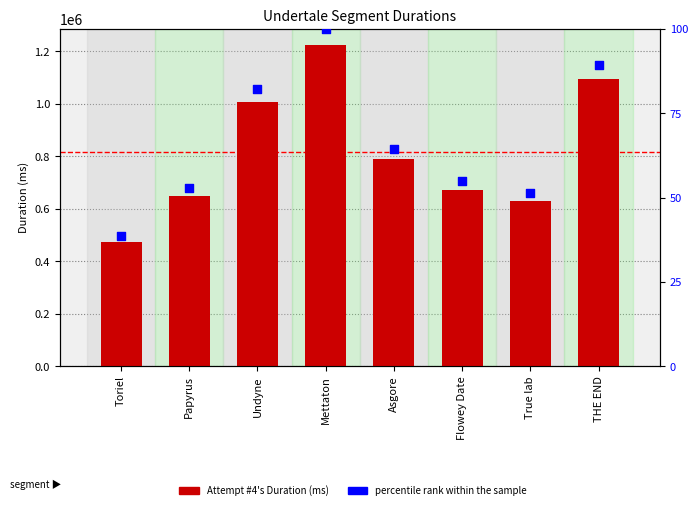

What is the total value across all series at True lab?

629414.4